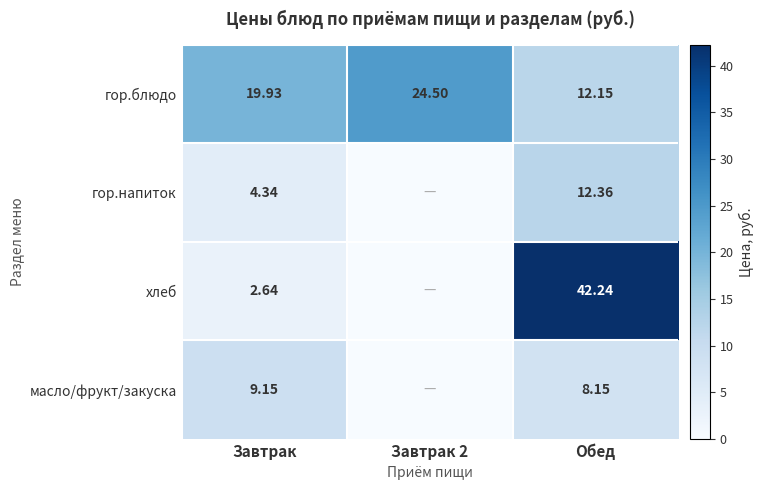

Where is гор.блюдо nearest to the value 18?

Завтрак